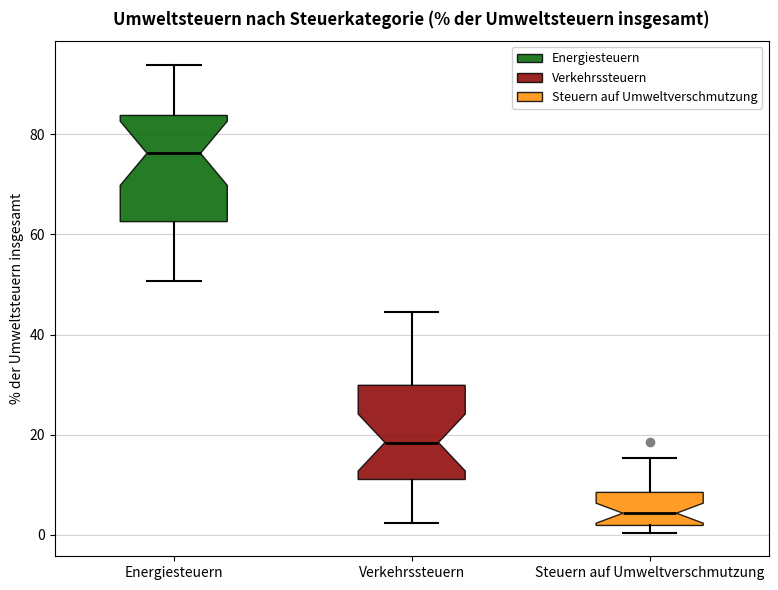

Which box's median line is the lowest?

Steuern auf Umweltverschmutzung